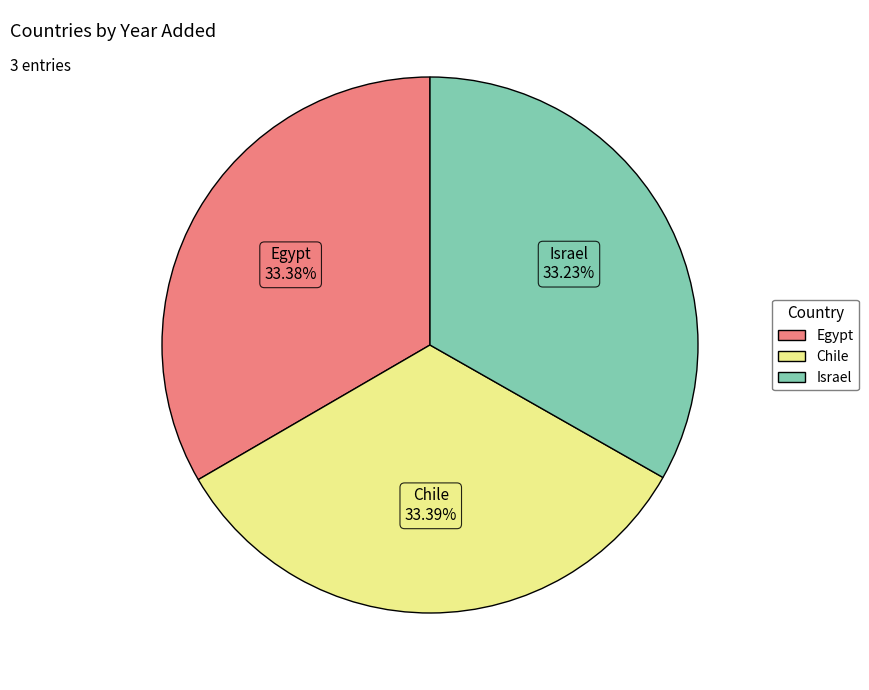

What is the total percentage of Chile and Egypt?

66.8%